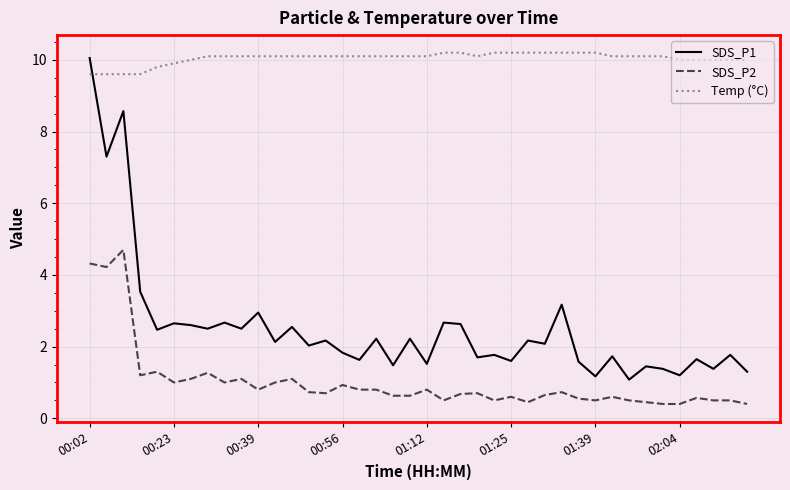

What is the difference between the maximum and minimum values in the SDS_P2 series?

4.3